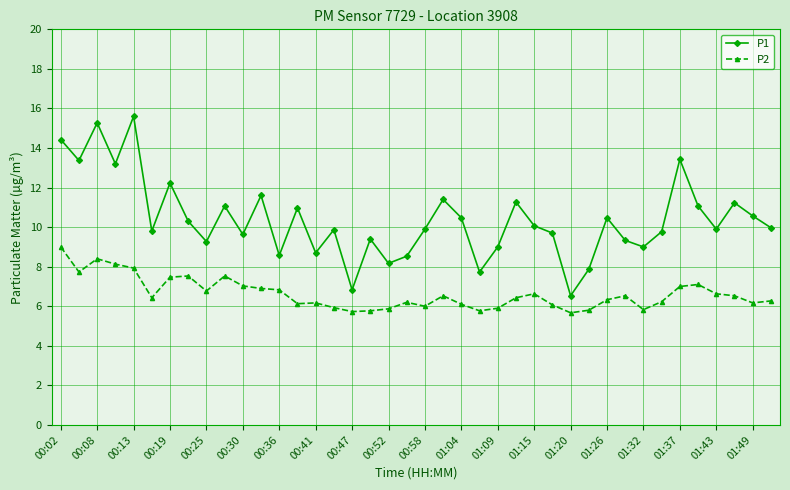

List the series in order of their peak value, highest first.

P1, P2